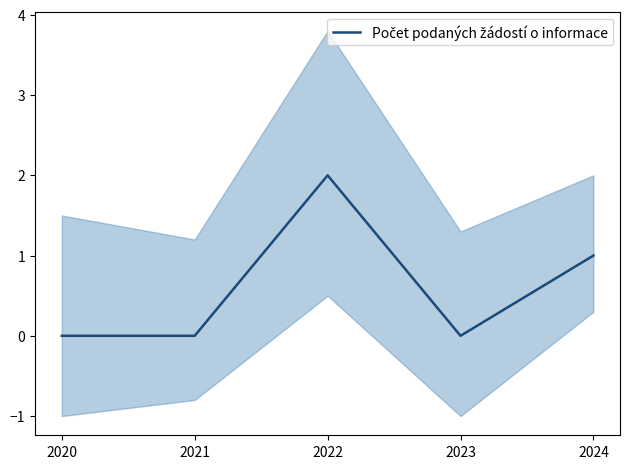

The chart shows a value of -1 at 2020. True or false?

False